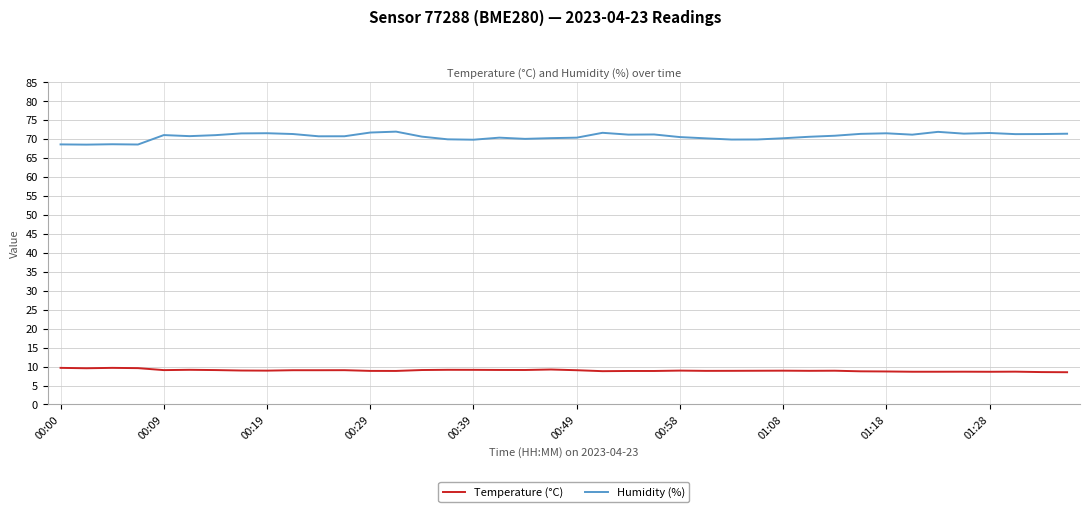

What is the highest value of the Humidity (%) series?

72.0